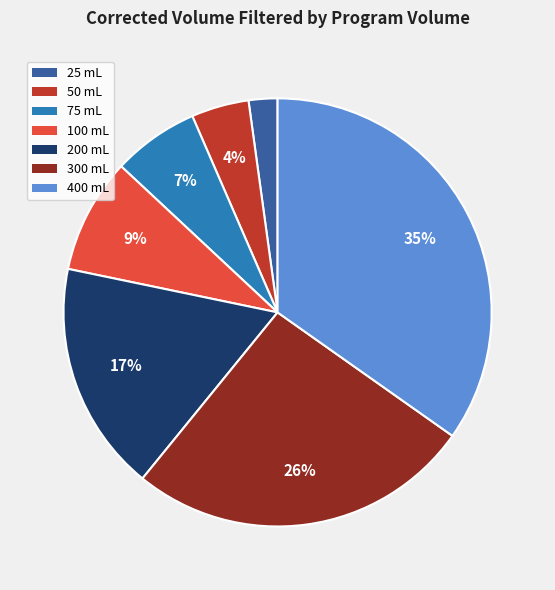

Is it true that 300 is 21% of the pie?

False